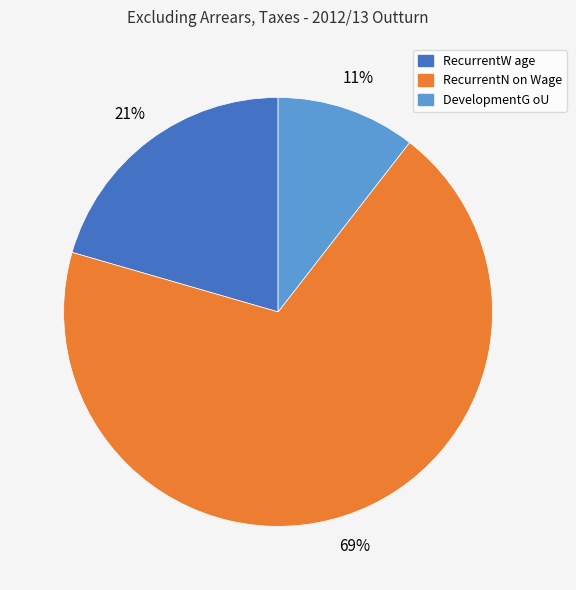

Which has a higher value, DevelopmentG oU or RecurrentW age?

RecurrentW age